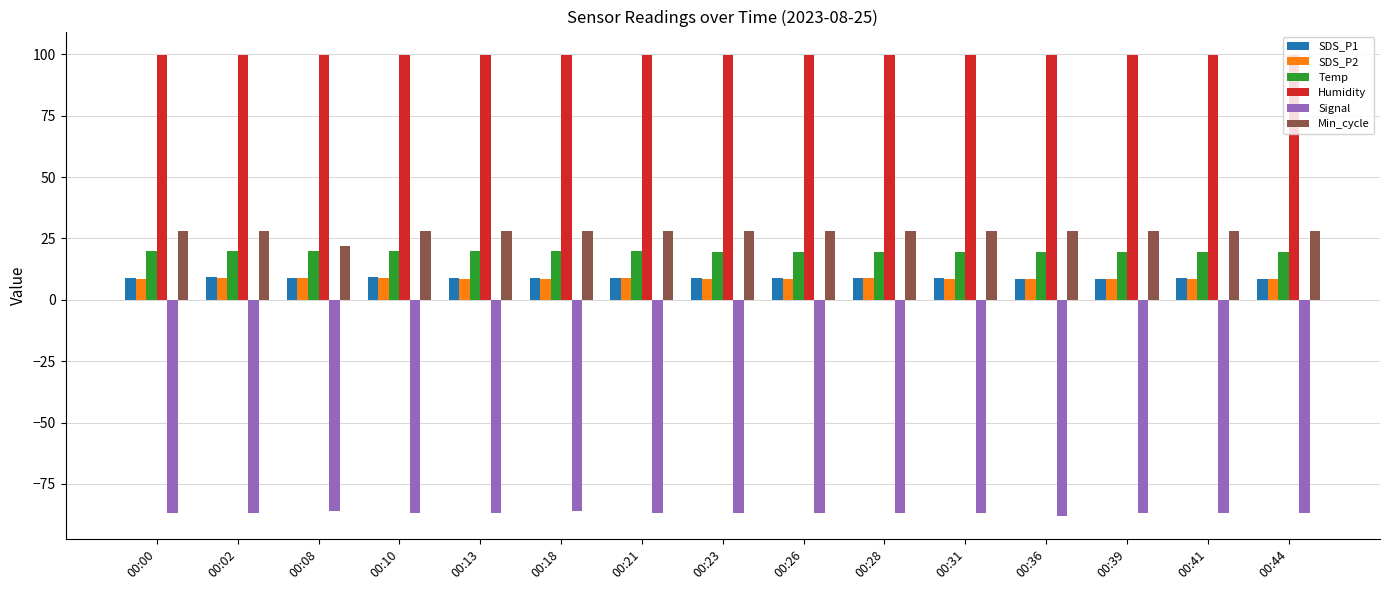

The value of SDS_P2 at 00:02 is 8.9. True or false?

True